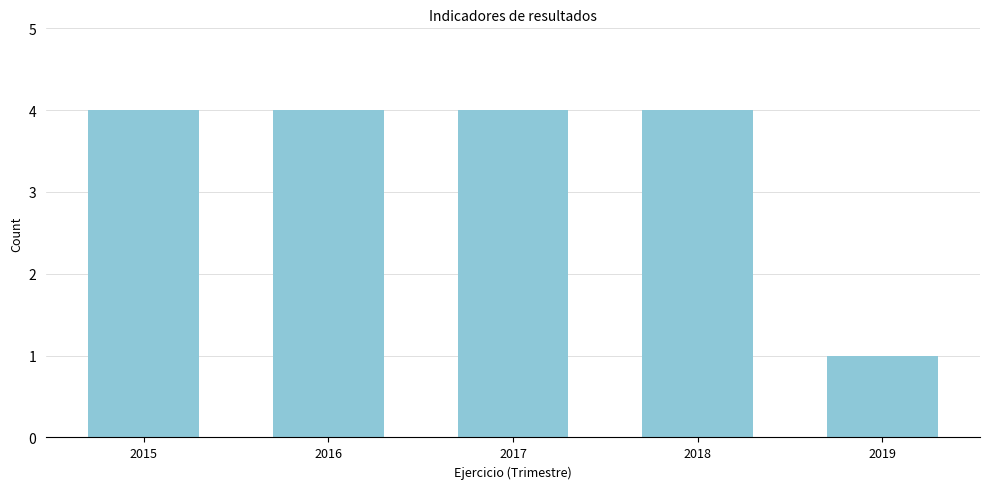

Reading left to right, list all the values displayed in this chart.

2015=4	2016=4	2017=4	2018=4	2019=1